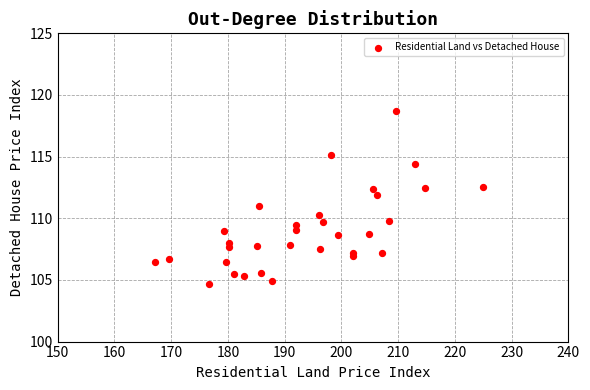

What is the range of Y values (max minus min)?

14.0